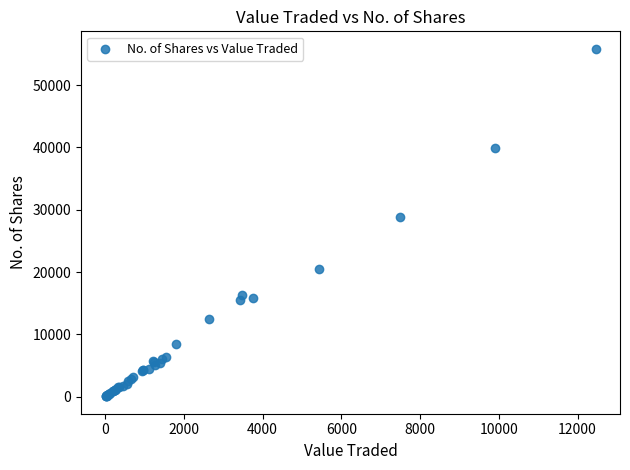

What Y value in the scatter plot is closest to 27946?

28902